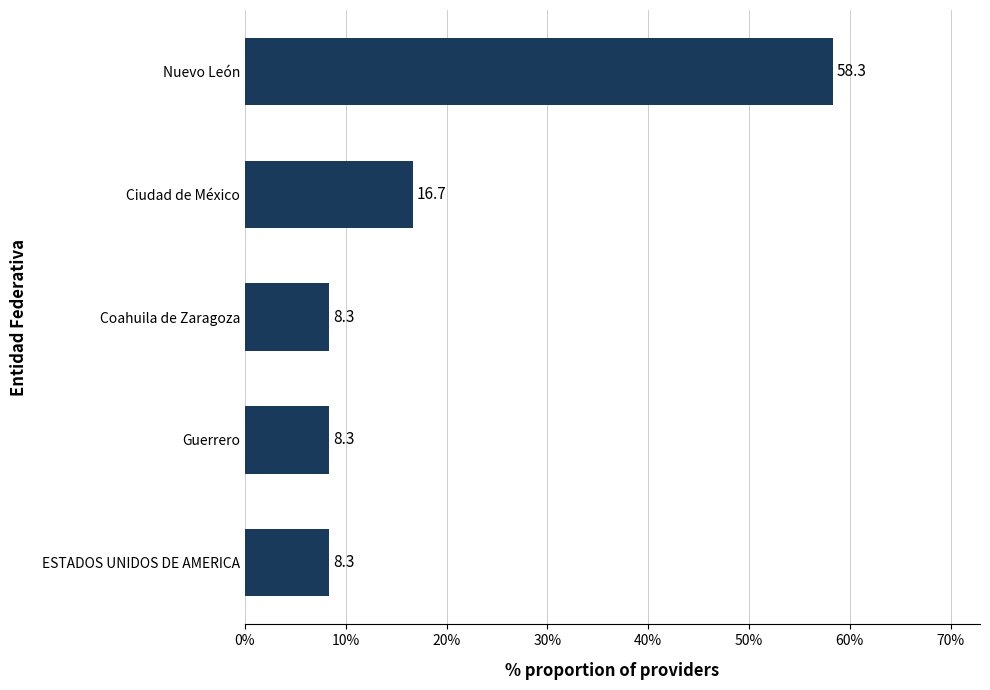

What is the label of the 5th bar from the bottom?

Nuevo León